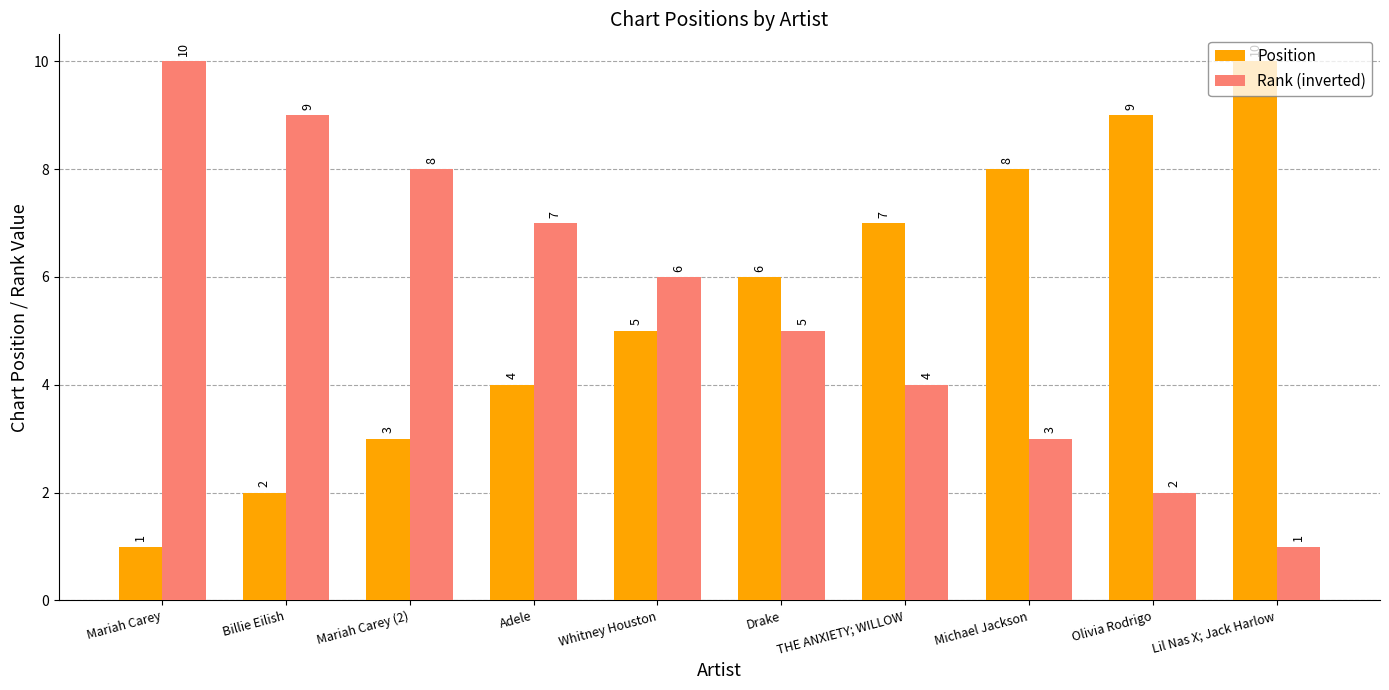

What are all the series names shown in the legend?

Position, Rank (inverted)